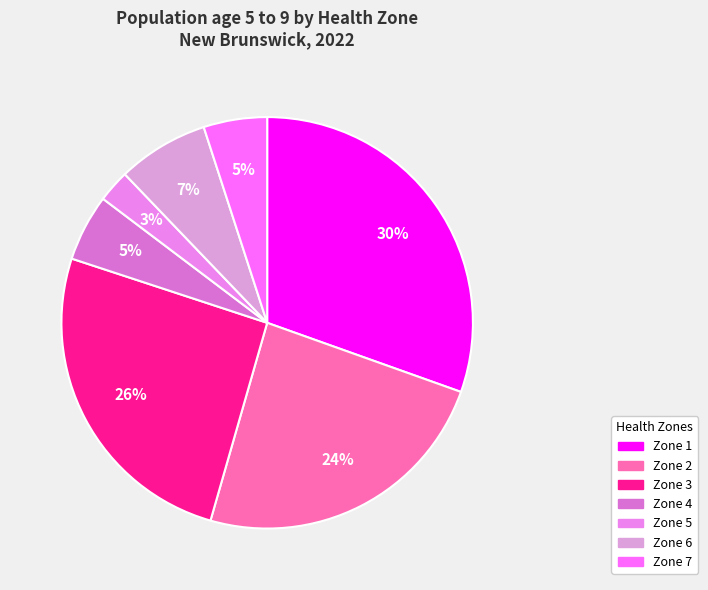

Rank the categories by value from lowest to highest.

Zone 5 - Restigouche Area, Zone 7 - Miramichi Area, Zone 4 - Madawaska and North-West Area, Zone 6 - Bathurst and Acadian Peninsula Area, Zone 2 - Fundy Shore and Saint John Area, Zone 3 - Fredericton and River Valley Area, Zone 1 - Moncton and South-East Area